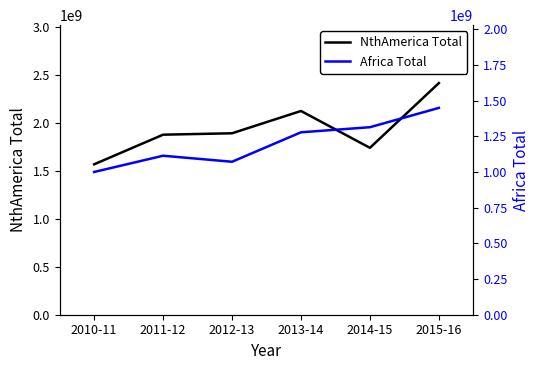

How many data points in NthAmerica Total are above 1891002873?

3